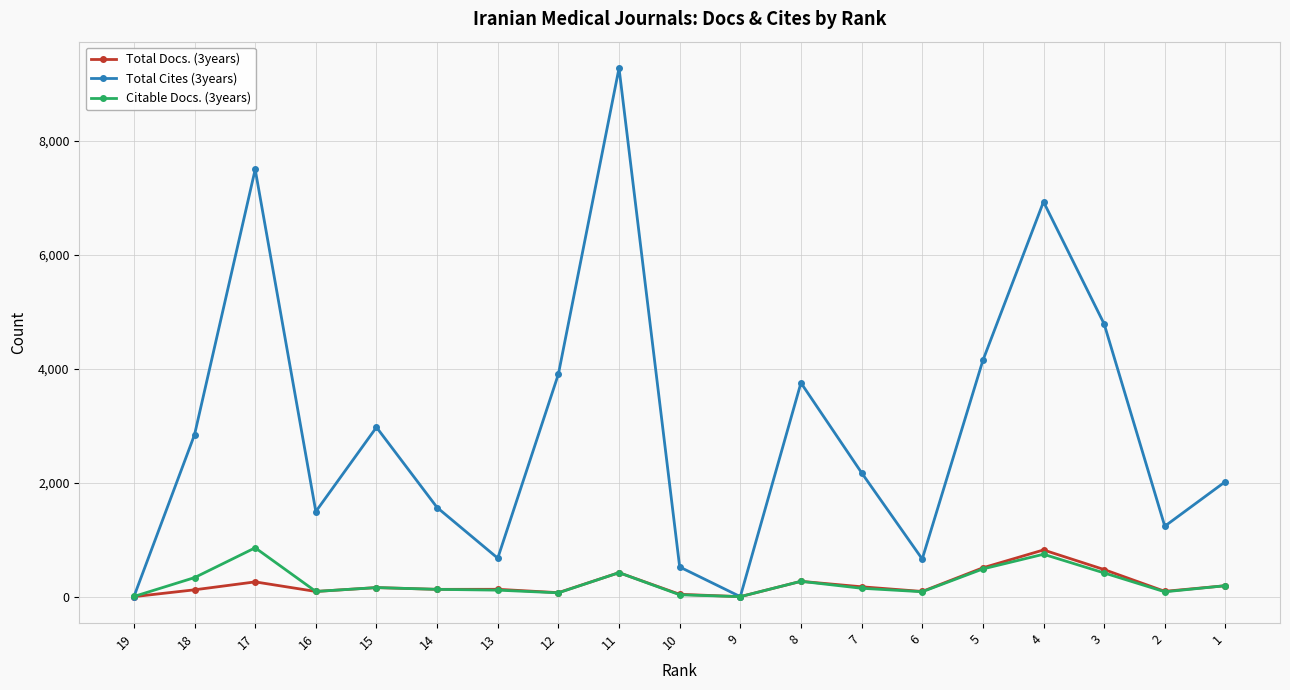

True or false: Total Cites (3years) has a value of 521 at 10.

True